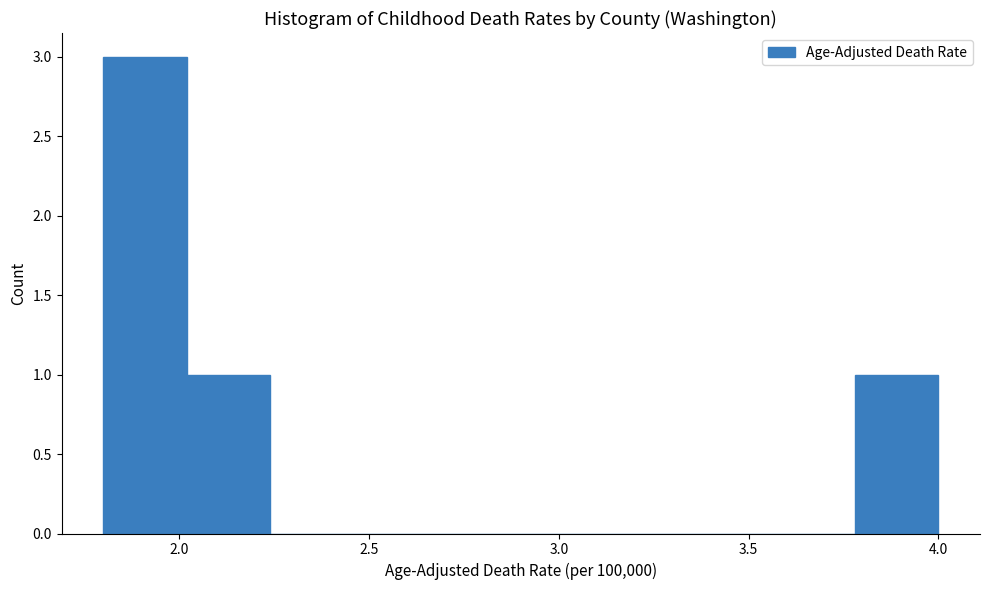

How tall is the bar that spans 2.02 to 2.24 on the x-axis? Neither the bar edges nor the heights are printed on the chart, so give them approximately, as read against the axes.

1